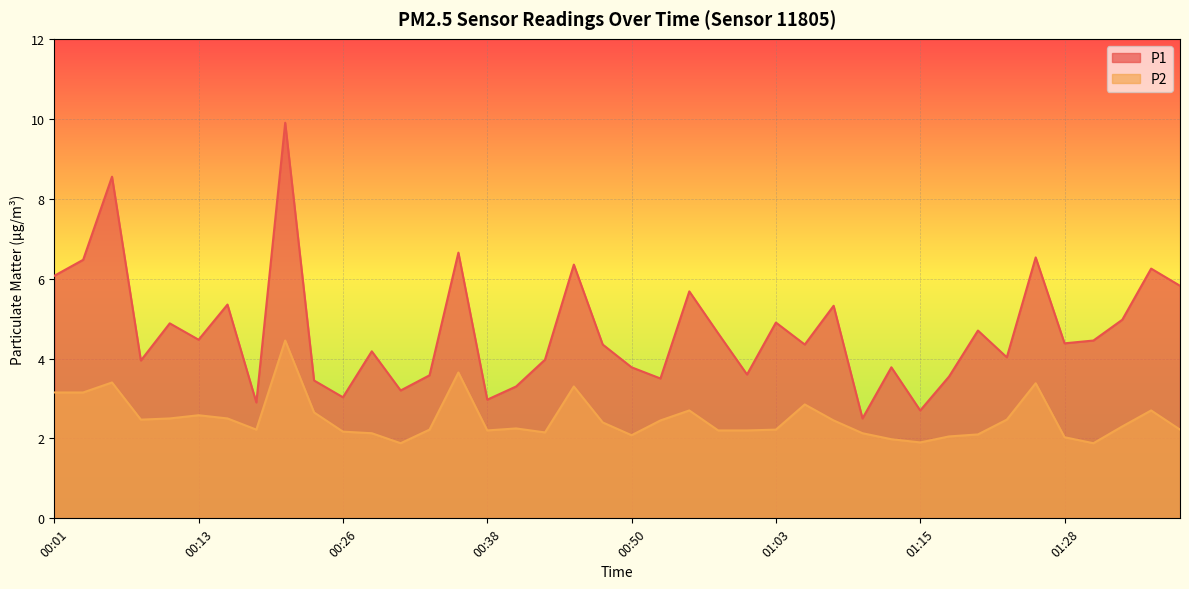

Is the value of P1 at 01:30 greater than the value of P2 at 00:50?

Yes